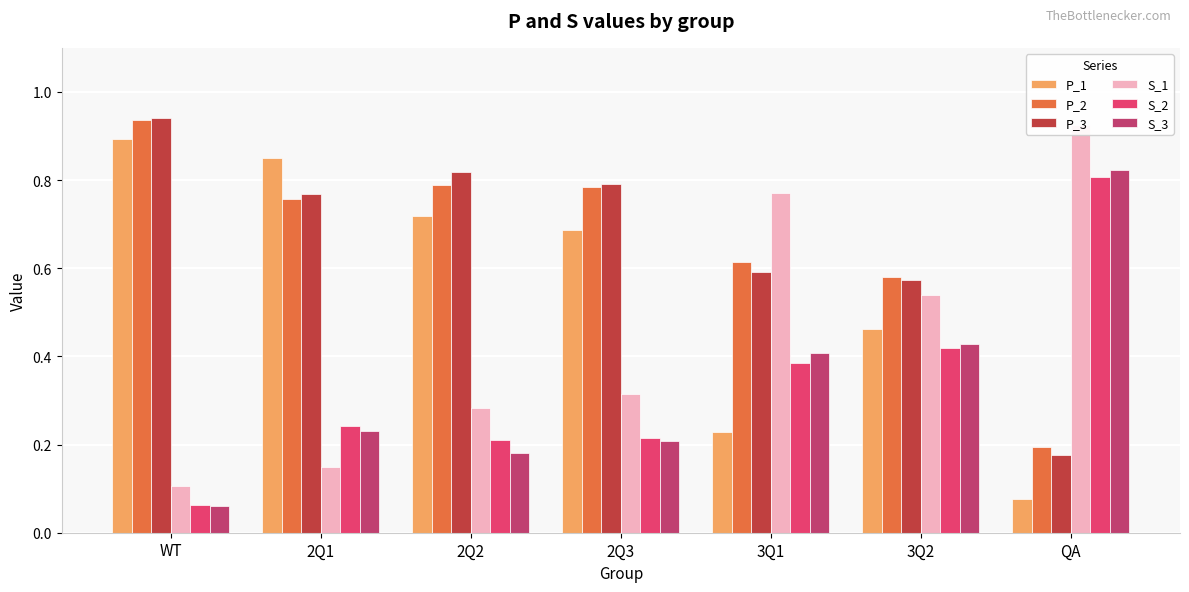

Which category has the lowest value in the S_3 series?

WT